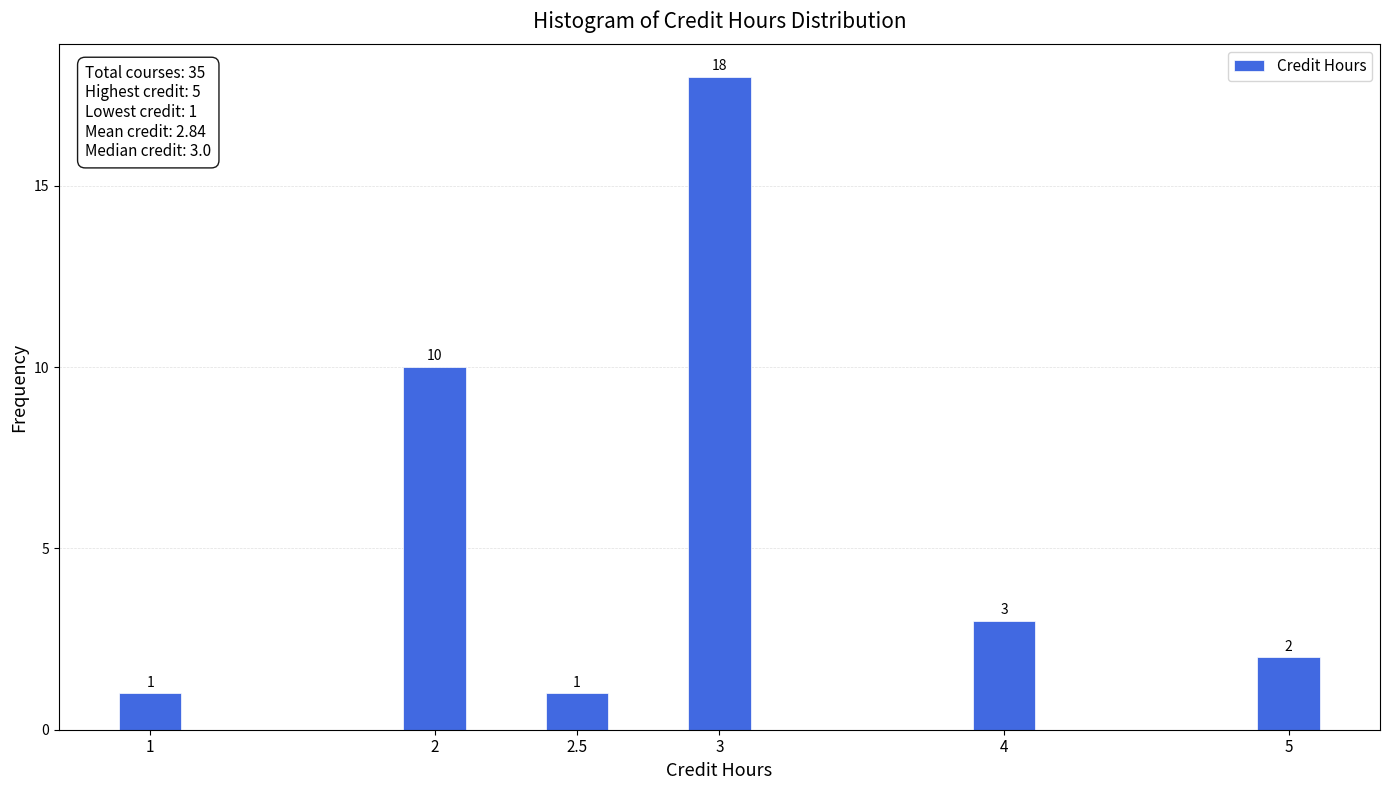

Reading left to right, transcribe all the data shown in this chart.

1	10	1	18	3	2